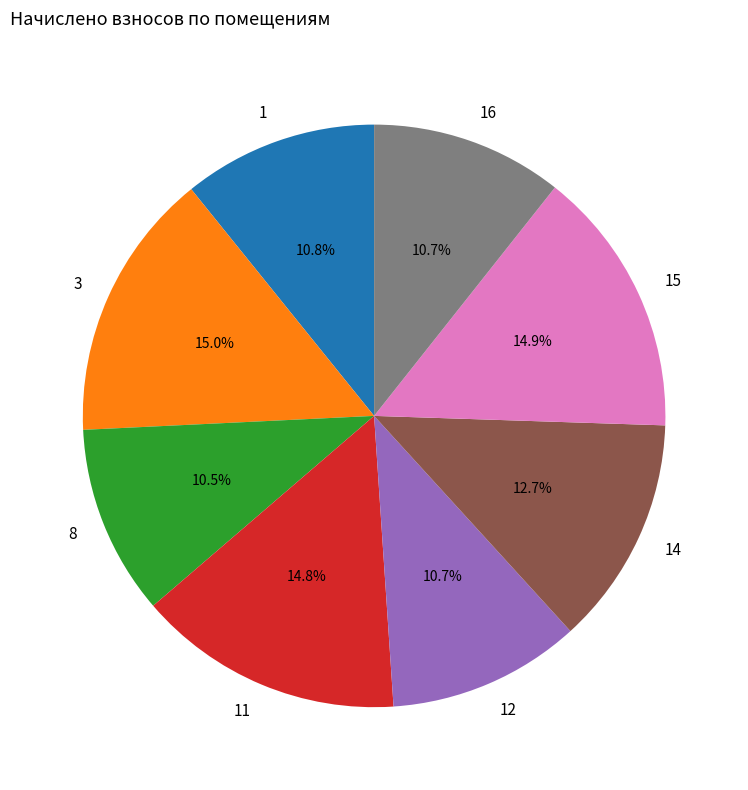

What is the ratio of the value at 16 to the value at 12?

1.0